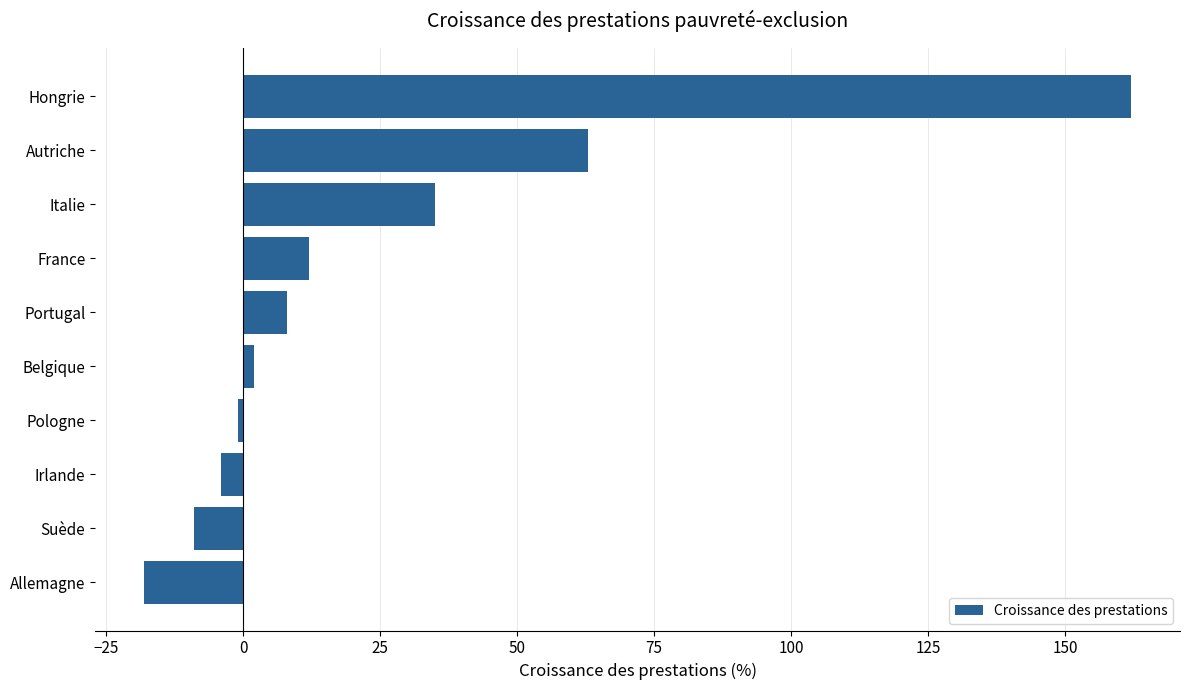

How many series are shown in this chart?

1